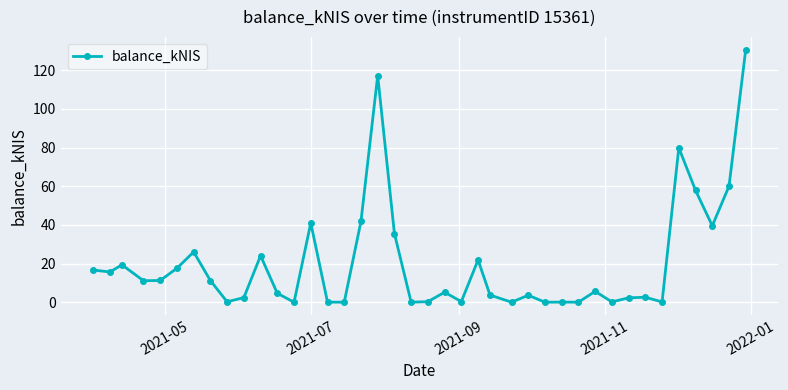

What is the greatest value displayed?

130.7